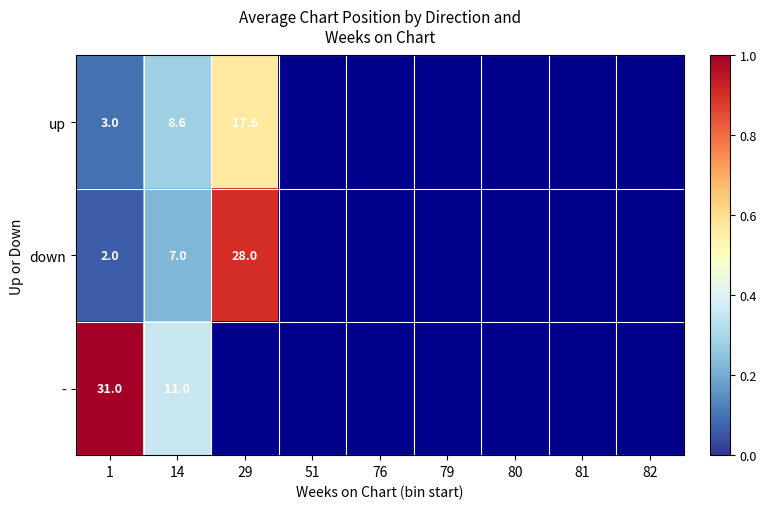

Is the value of up at 29 greater than the value of down at 1?

Yes